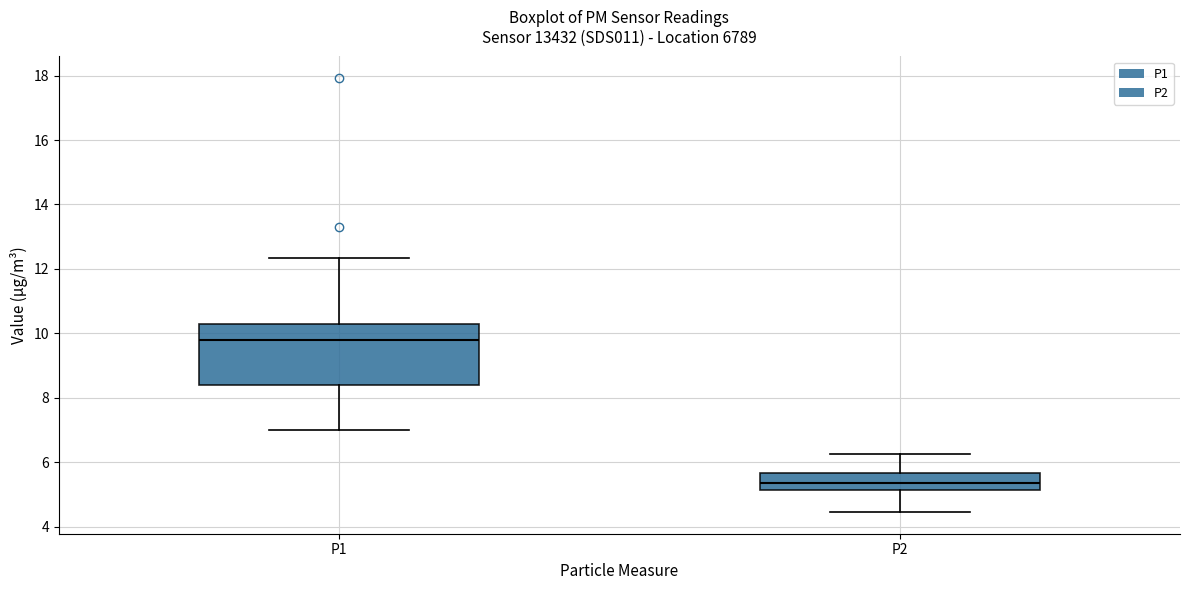

Reading left to right, read every box against the y-axis: the position of its median line, the range the box covers, and the ends of its whiskers. The values are not printed on the chart, so give them approximately, as read against the axis.

P1: median 9.8, box 8.4 to 10.2, whiskers 7.0 to 12.4
P2: median 5.4, box 5.2 to 5.6, whiskers 4.4 to 6.2